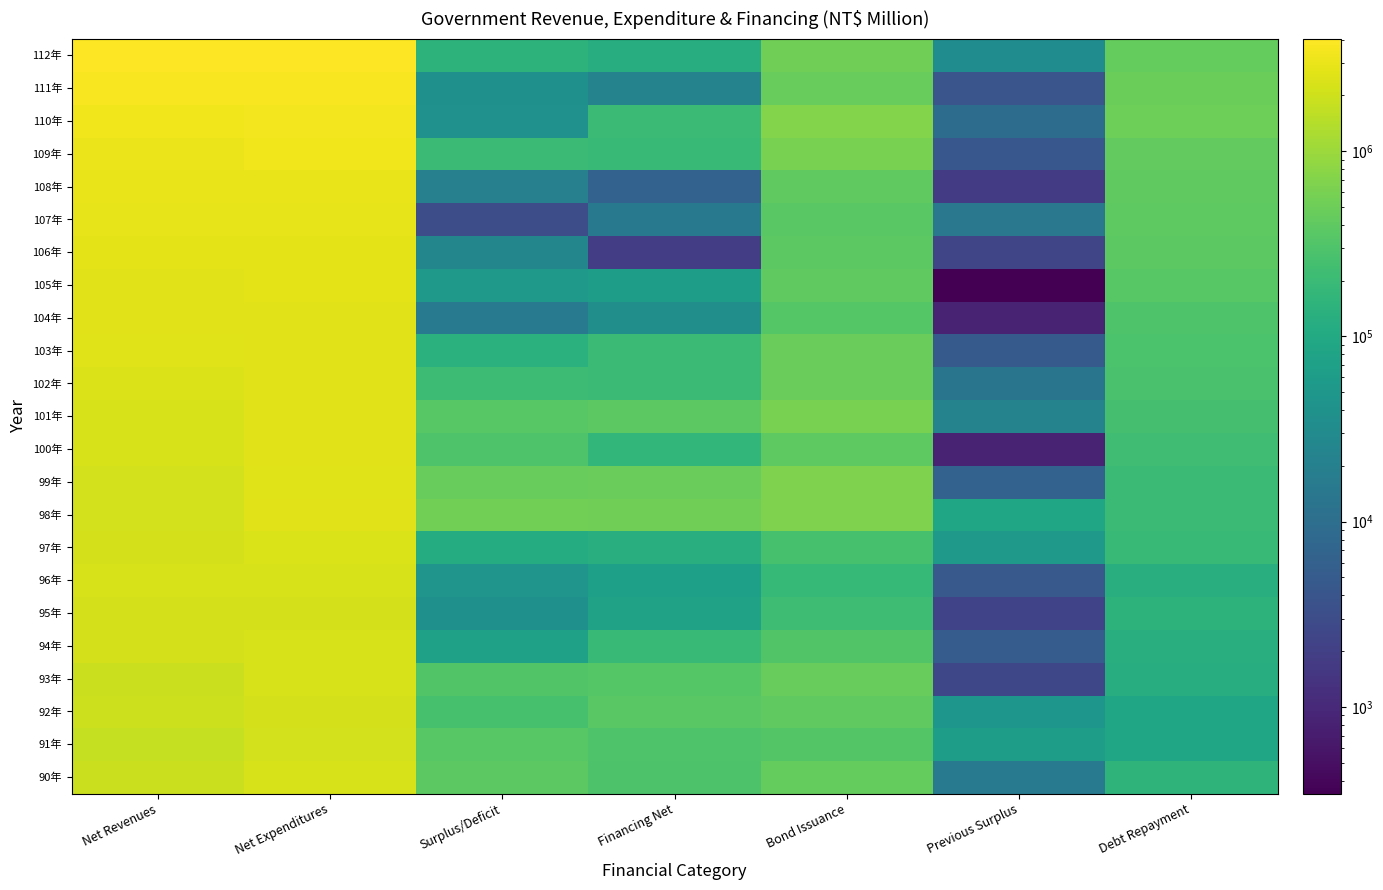

At Previous Surplus, list the series in order from smallest to largest.

105年, 100年, 104年, 108年, 95年, 106年, 93年, 111年, 109年, 96年, 103年, 94年, 99年, 110年, 102年, 107年, 90年, 101年, 112年, 92年, 97年, 91年, 98年